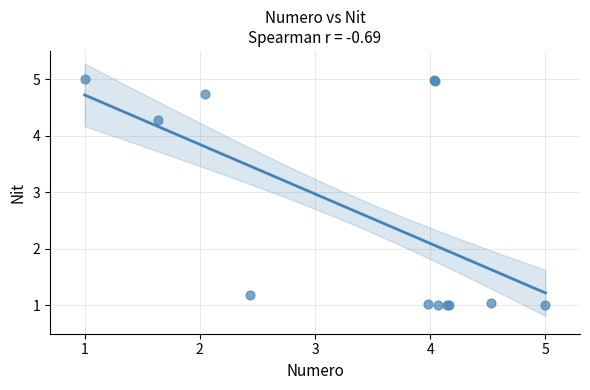

What Y value in the scatter plot is closest to 3?

4.3